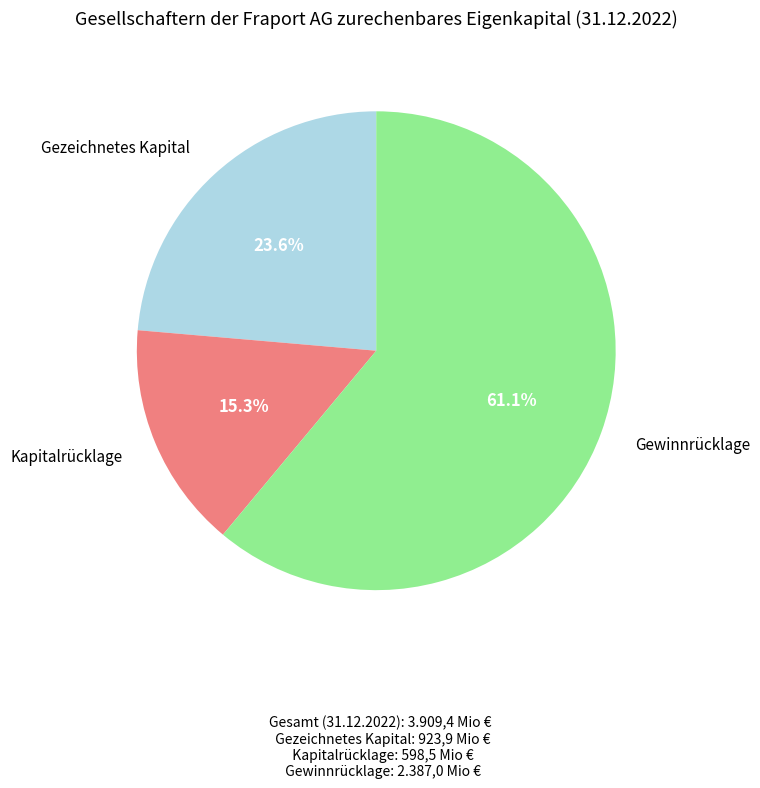

Is there a majority slice in this chart?

Yes